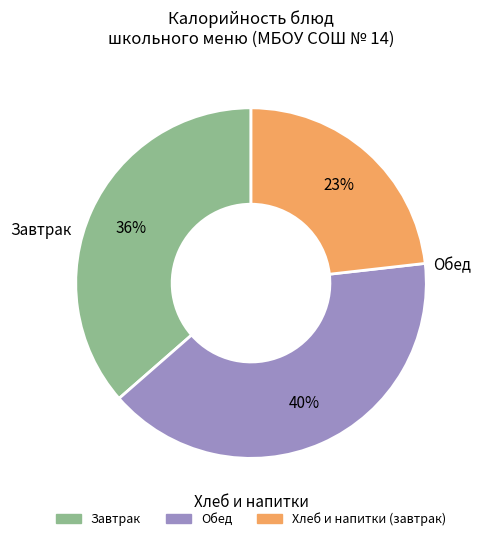

Is there a majority slice in this chart?

No